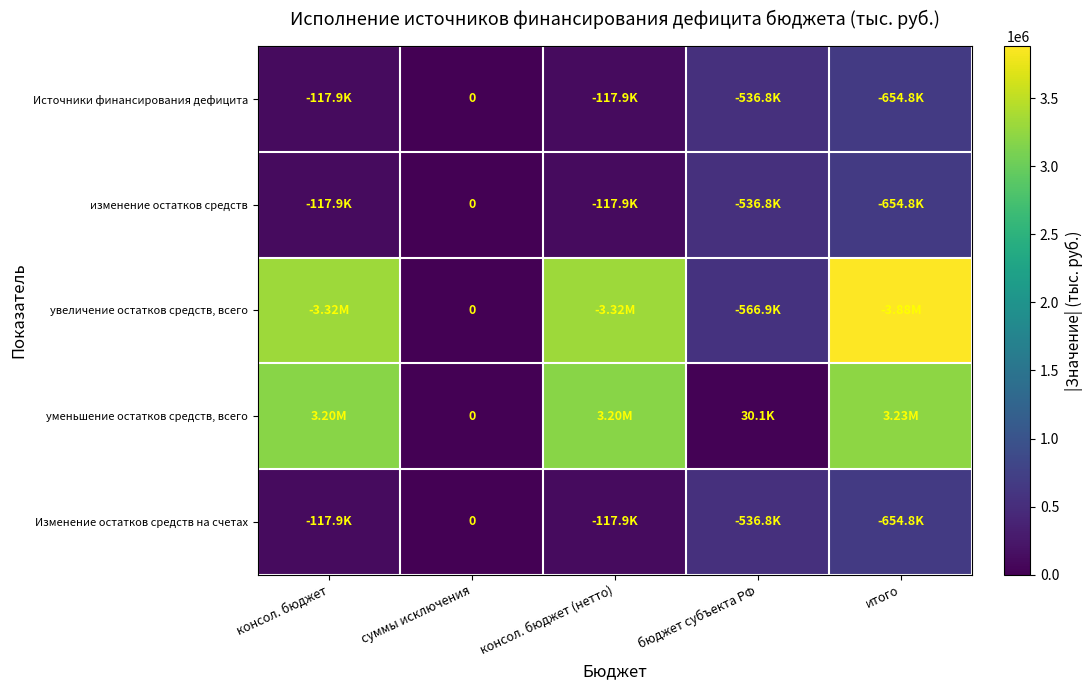

The Изменение остатков средств на счетах series shows 117920.9 at консол. бюджет. True or false?

True